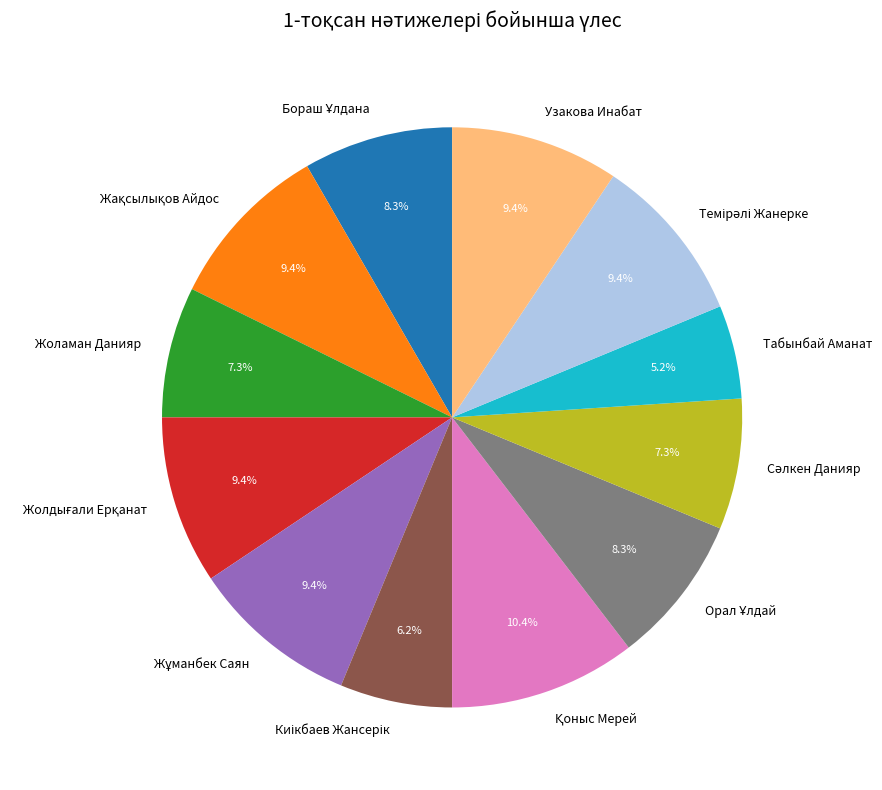

Is there any slice that represents more than half of the pie?

No